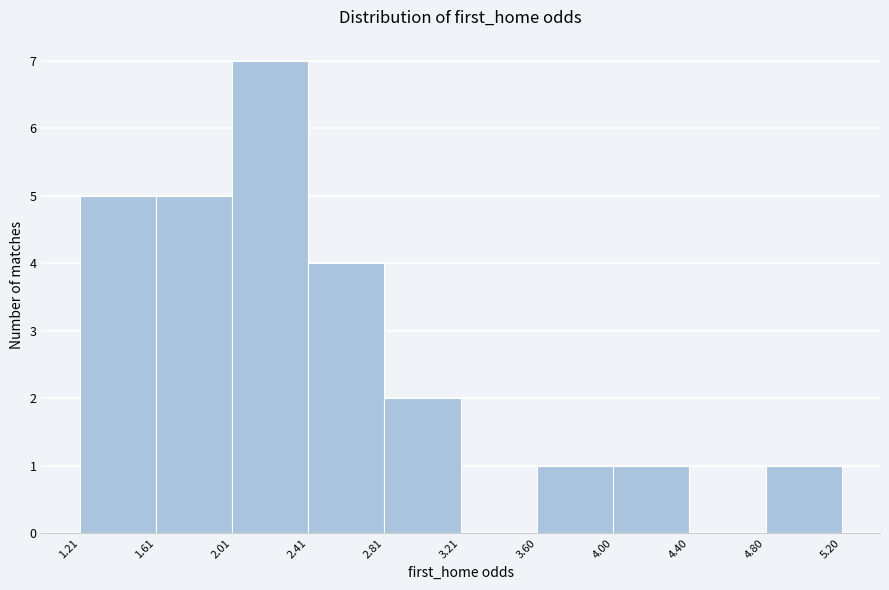

Reading left to right, list every bar in this chart as the range it spans on the x-axis followed by its height. The values are not printed on the chart, so give them approximately, as read against the axis.

1.21 to 1.61: 5
1.61 to 2.01: 5
2.01 to 2.41: 7
2.41 to 2.81: 4
2.81 to 3.21: 2
3.21 to 3.60: 0
3.60 to 4.00: 1
4.00 to 4.40: 1
4.40 to 4.80: 0
4.80 to 5.20: 1